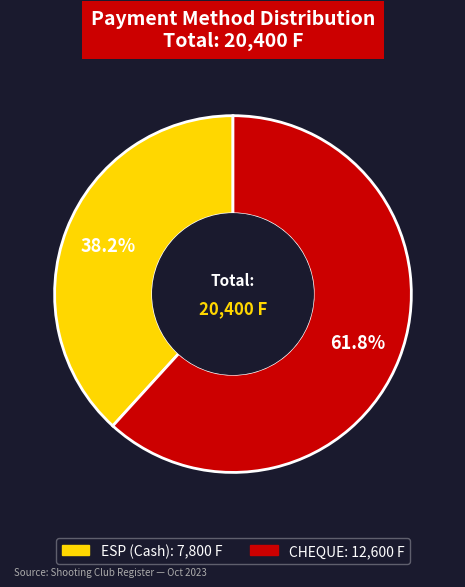

Between ESP and CHEQUE, which is larger?

CHEQUE